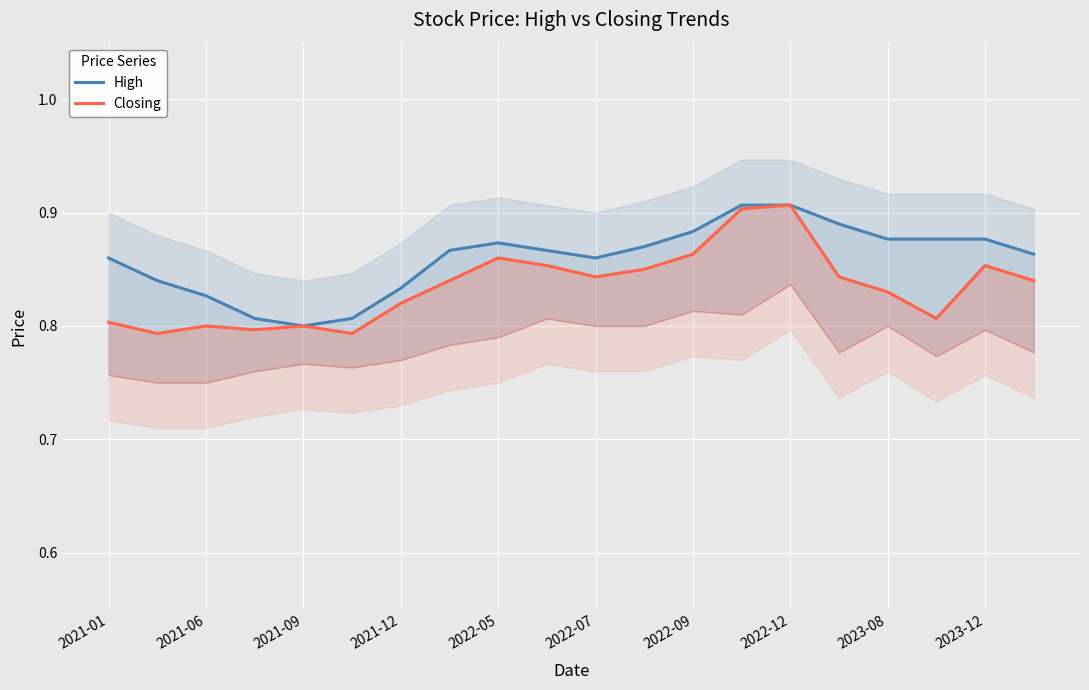

The High series shows 0.5 at 2023-12. True or false?

False